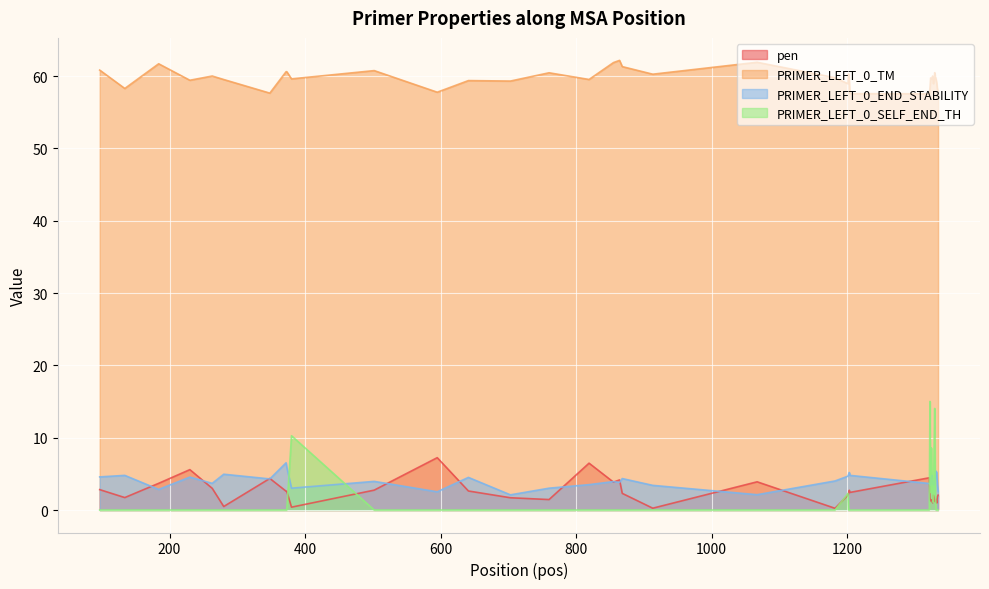

Reading right to left, extract all data points from this chart.

pen: 2.1	1.8	1.0	1.5	1.1	1.5	1.8	2.1	1.0	1.4	1.4	1.3	1.7	4.5	2.4	2.7	2.3	2.1	0.2	3.9	0.3	2.3	4.2	3.9	6.5	1.4	1.7	2.6	7.2	2.7	0.4	2.6	2.6	4.4	0.5	3.0	5.6	3.7	1.7	2.8
PRIMER_LEFT_0_TM: 57.9	58.2	59.0	59.5	59.9	60.5	59.2	58.9	60.0	59.6	59.6	59.7	58.3	57.5	57.6	59.3	60.3	58.9	59.8	61.9	60.3	61.3	62.2	61.9	59.5	60.4	59.3	59.4	57.8	60.7	59.6	60.6	60.6	57.6	59.5	60.0	59.4	61.7	58.3	60.8
PRIMER_LEFT_0_END_STABILITY: 2.6	3.5	5.2	5.4	4.5	4.0	3.6	3.5	3.9	4.8	4.3	3.4	3.7	3.7	4.8	5.2	4.9	4.7	4.0	2.1	3.4	4.3	3.8	3.9	3.5	3.0	2.1	4.5	2.5	4.0	3.0	5.9	6.5	4.3	5.0	3.7	4.5	2.9	4.8	4.6
PRIMER_LEFT_0_SELF_END_TH: 0.0	0.0	0.0	0.0	2.4	14.0	8.0	1.1	1.5	4.5	8.6	2.4	15.0	0.0	0.0	0.0	0.0	2.3	0.0	0.0	0.0	0.0	0.0	0.0	0.0	0.0	0.0	0.0	0.0	0.0	10.3	0.0	0.0	0.0	0.0	0.0	0.0	0.0	0.0	0.0